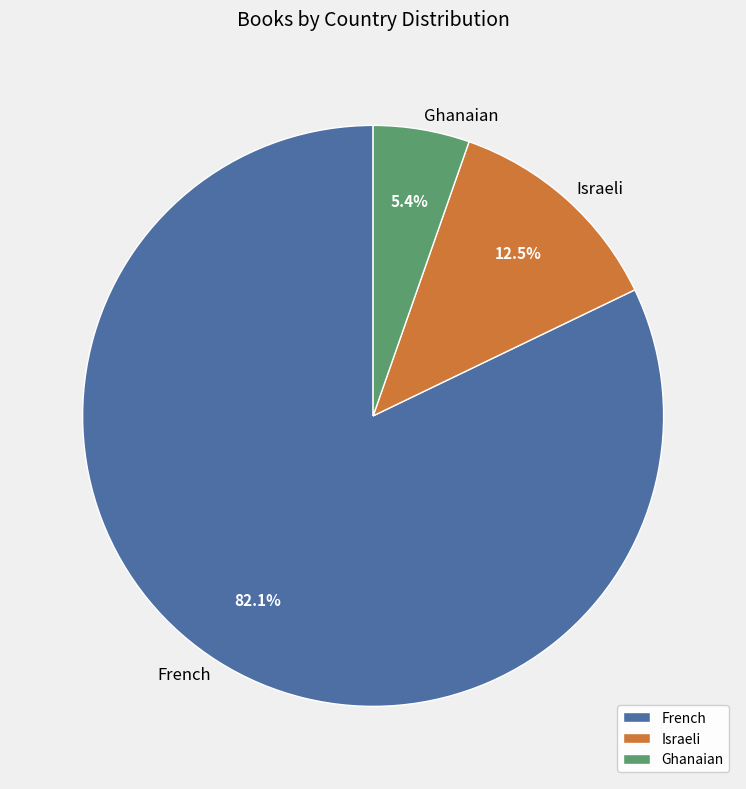

Which slice is the smallest?

Ghanaian